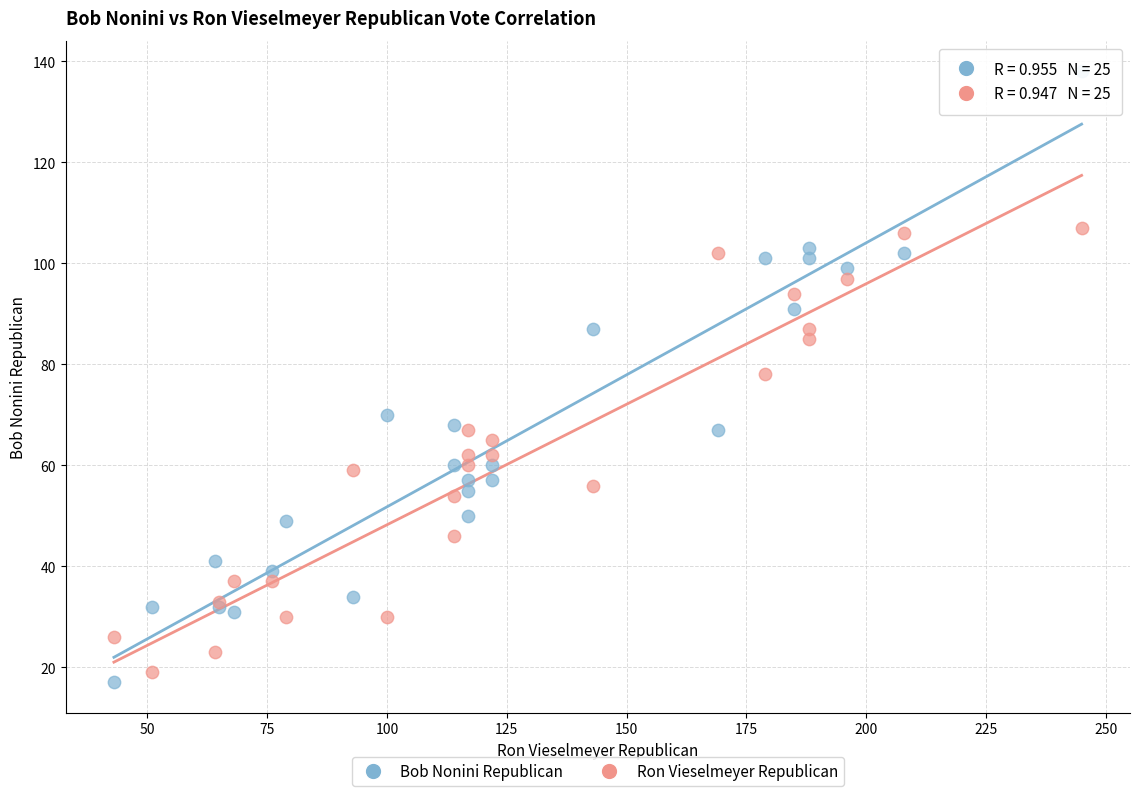

What are all the series names shown in the legend?

Bob Nonini Republican, Ron Vieselmeyer Republican